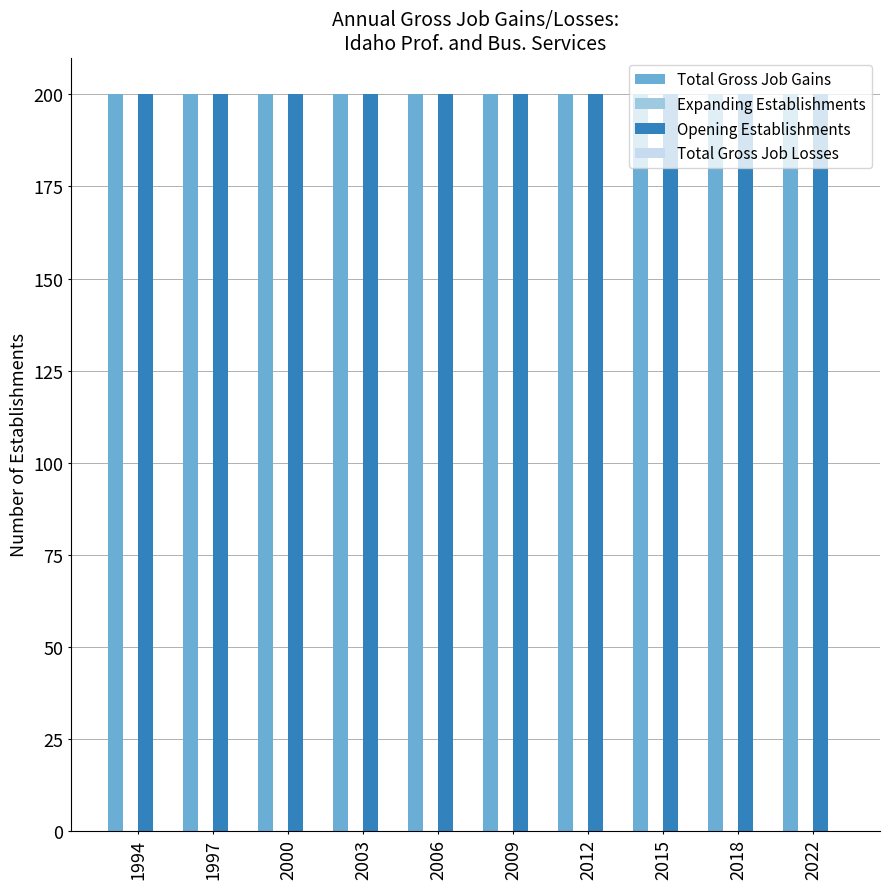

How many bars are there in each group?

4